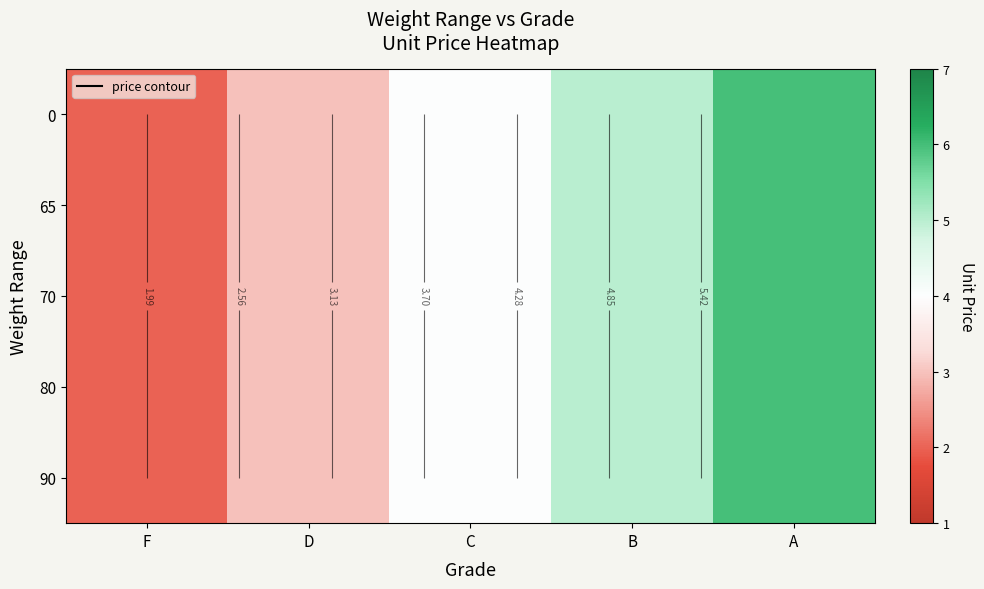

Count the number of categories in the chart.

5